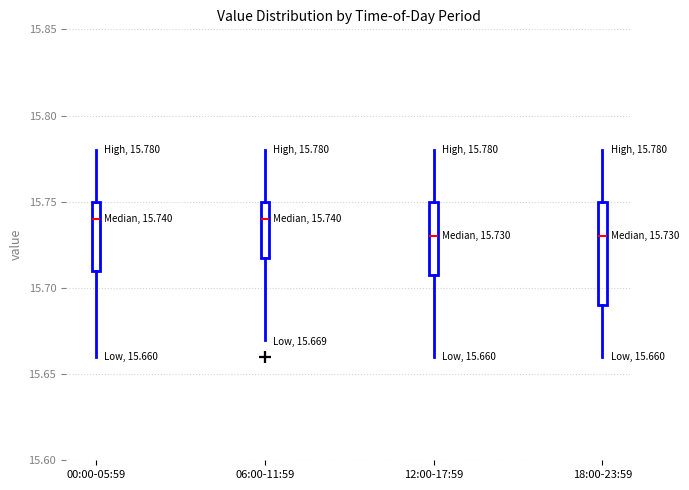

Comparing the boxes themselves (not the whiskers), which one is the tallest?

18:00-23:59